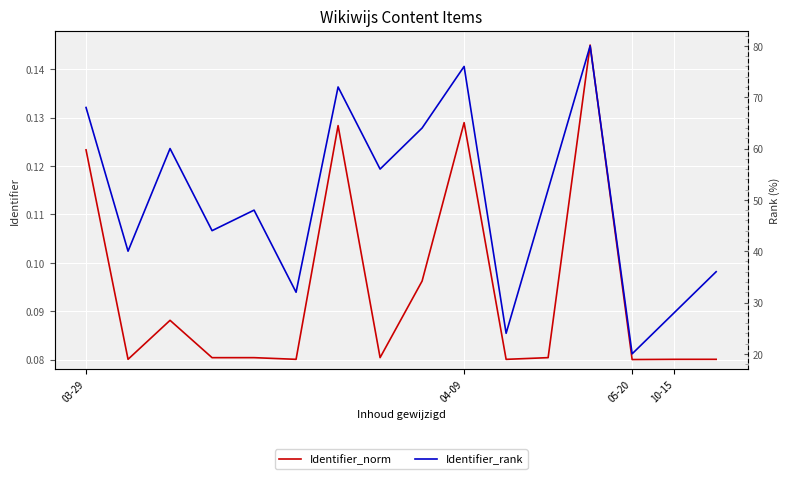

Between 8 and 15, which series saw the biggest shift?

Identifier_rank